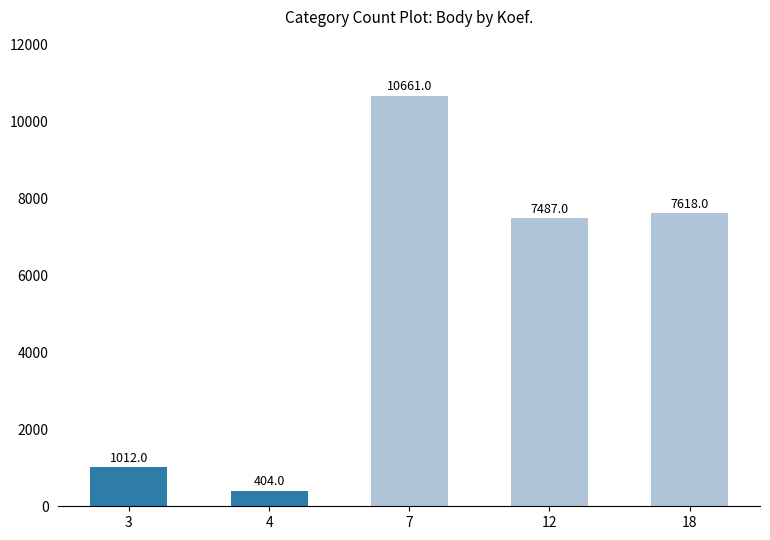

Are the bars grouped side by side (vs. stacked)?

No